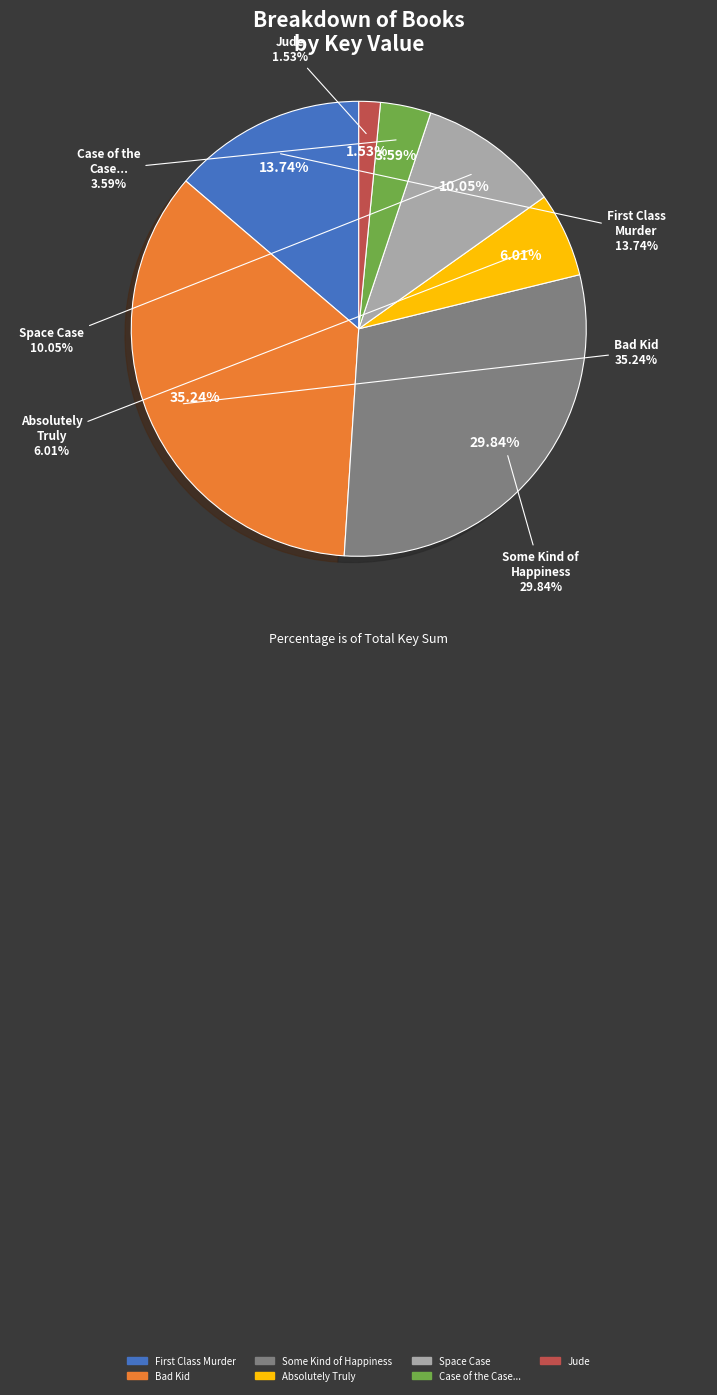

Do Bad Kid and Some Kind of Happiness together represent more than half of the pie?

Yes